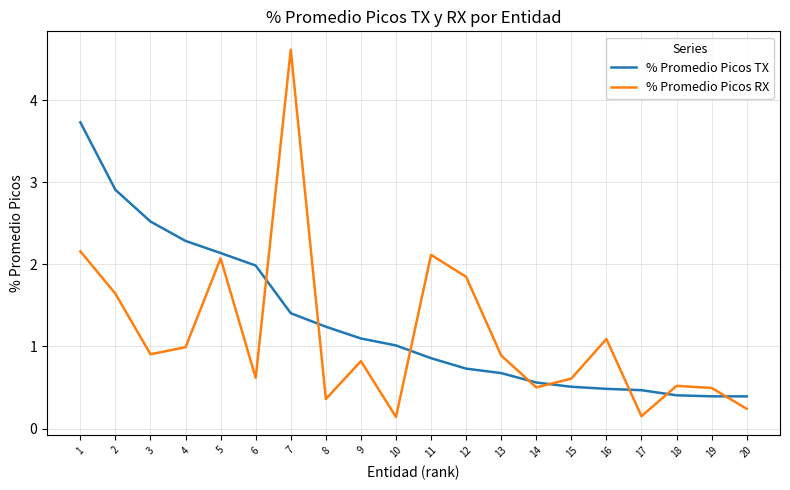

What is the average value of the % Promedio Picos TX series?

1.3